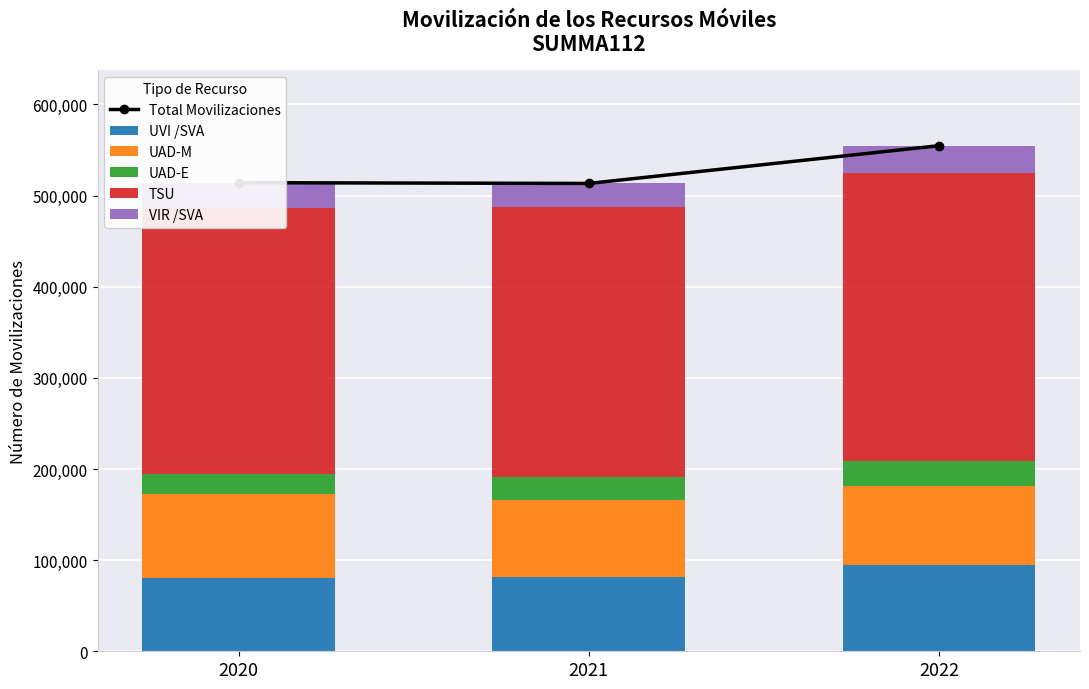

Rank the series at 2021 from lowest to highest value.

UAD-E, VIR /SVA, UVI /SVA, UAD-M, TSU, Total Movilizaciones